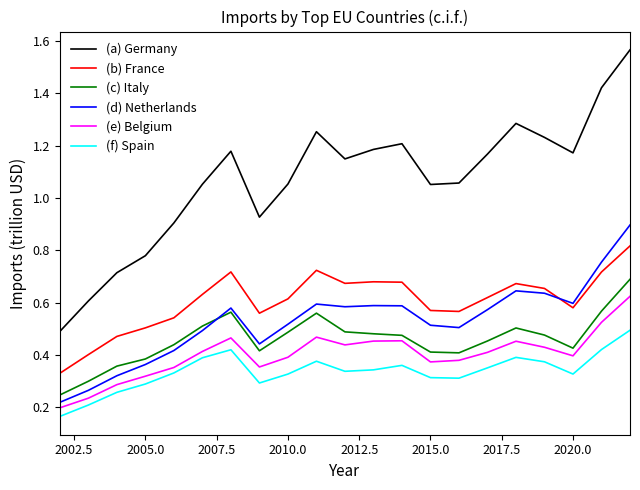

What are all the series names shown in the legend?

(a) Germany, (b) France, (c) Italy, (d) Netherlands, (e) Belgium, (f) Spain